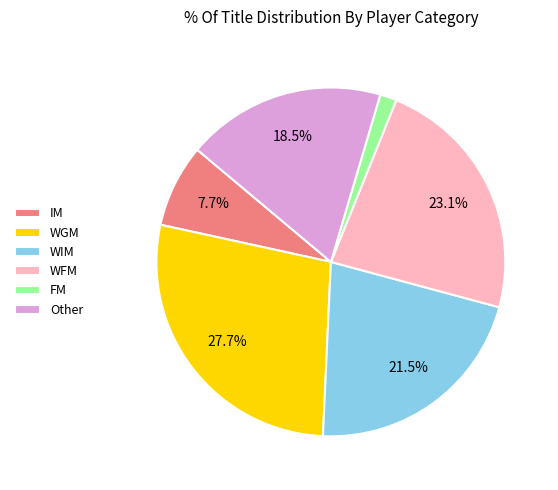

Count the number of slices in the pie.

6